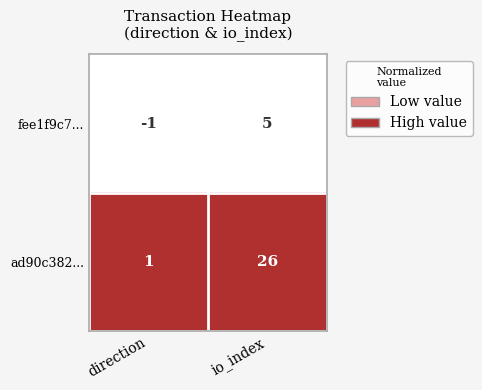

Reading right to left, transcribe all the data shown in this chart.

fee1f9c7...: io_index=5	direction=-1
ad90c382...: io_index=26	direction=1